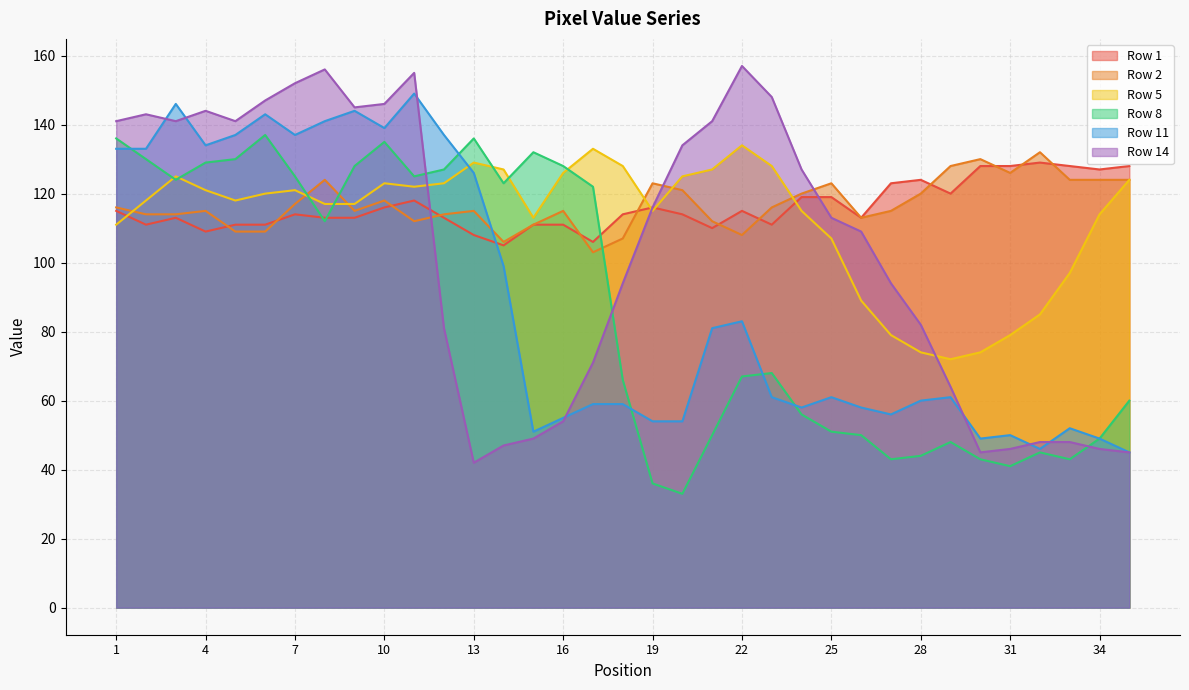

Where does the Row 1 series first go above 114?

1